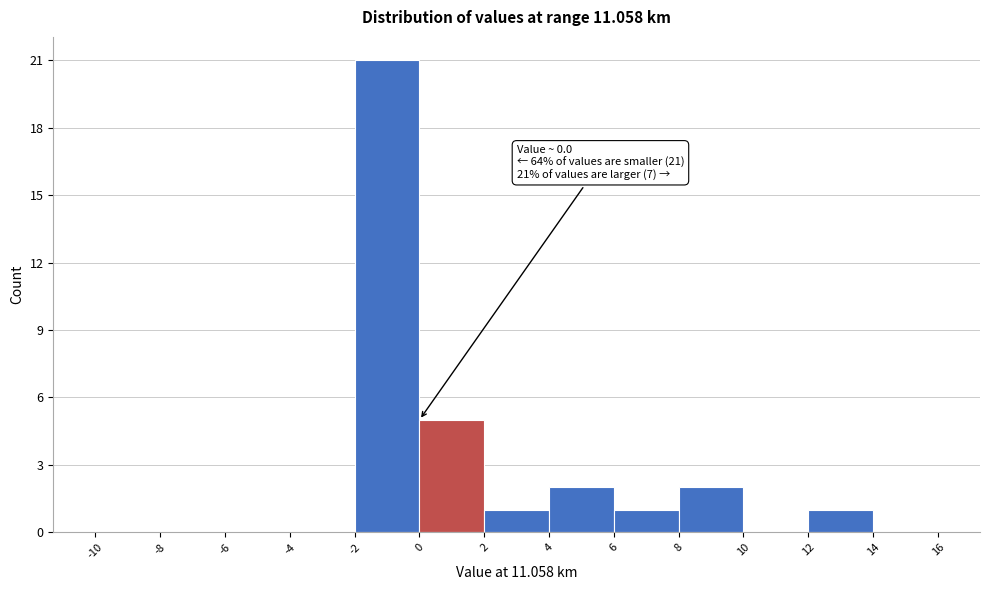

Which range on the x-axis has the tallest bar?

-2 to 0